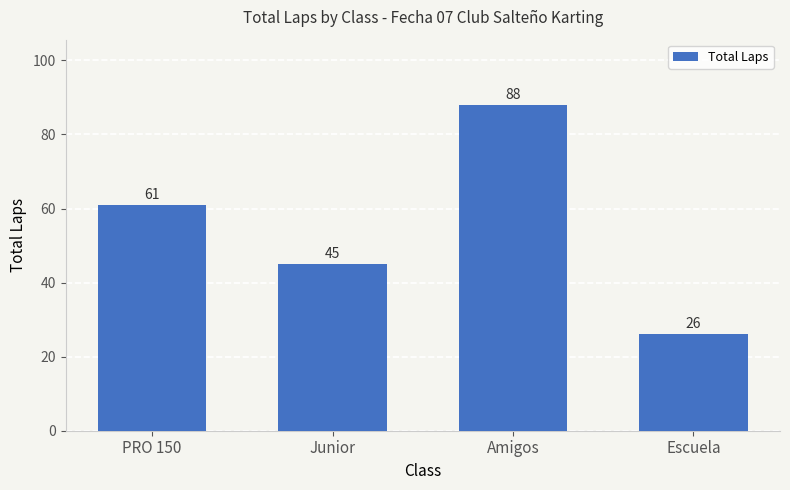

Read the value at Junior, to the nearest 5.

45